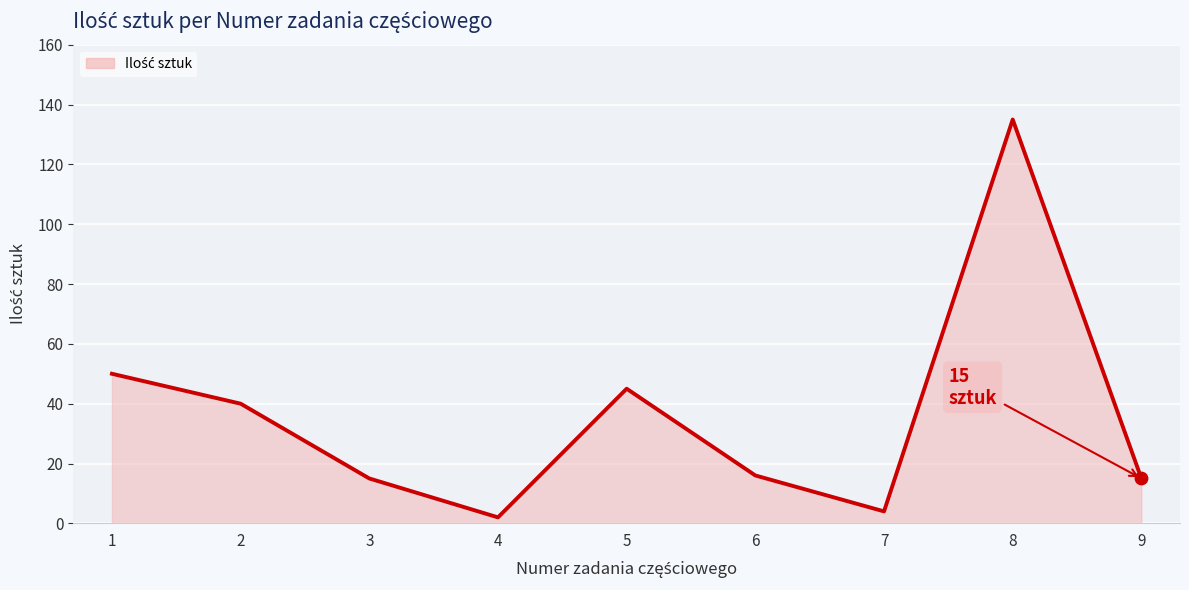

What is the change in value from 7 to 9?

+11